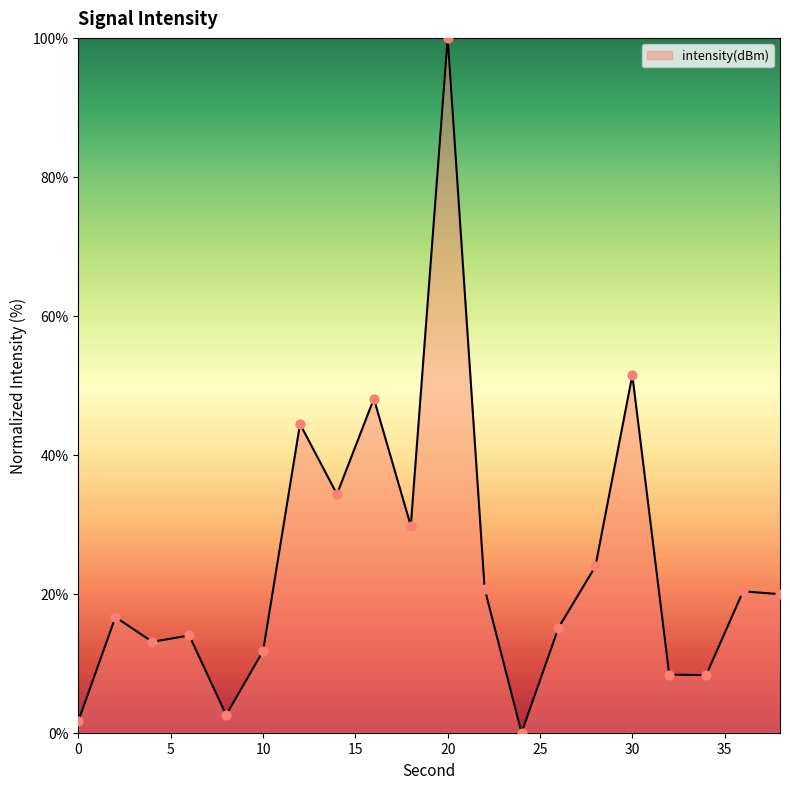

What is the greatest value displayed?

100.0